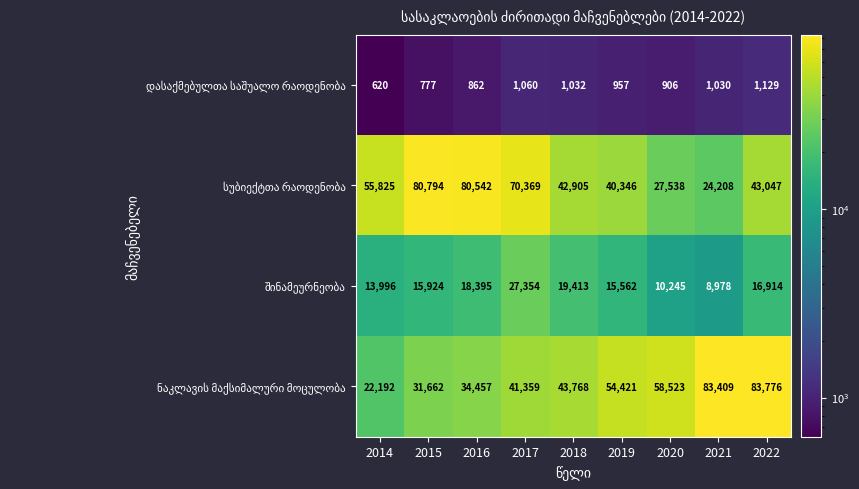

What is the total value across all series at 2021?

117625